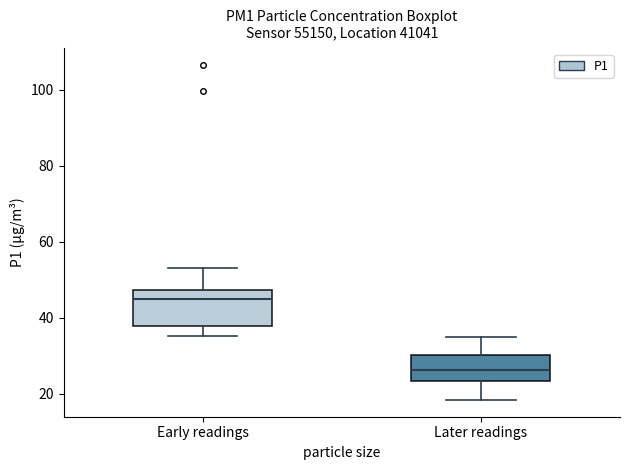

Reading left to right, transcribe this box plot: for each box, give where its median line is, the range the box spans, and where its two whiskers end, as read against the y-axis. The values are not printed on the chart, so give them approximately, as read against the axis.

Early readings: median 46, box 38 to 48, whiskers 36 to 54
Later readings: median 26, box 24 to 30, whiskers 18 to 34